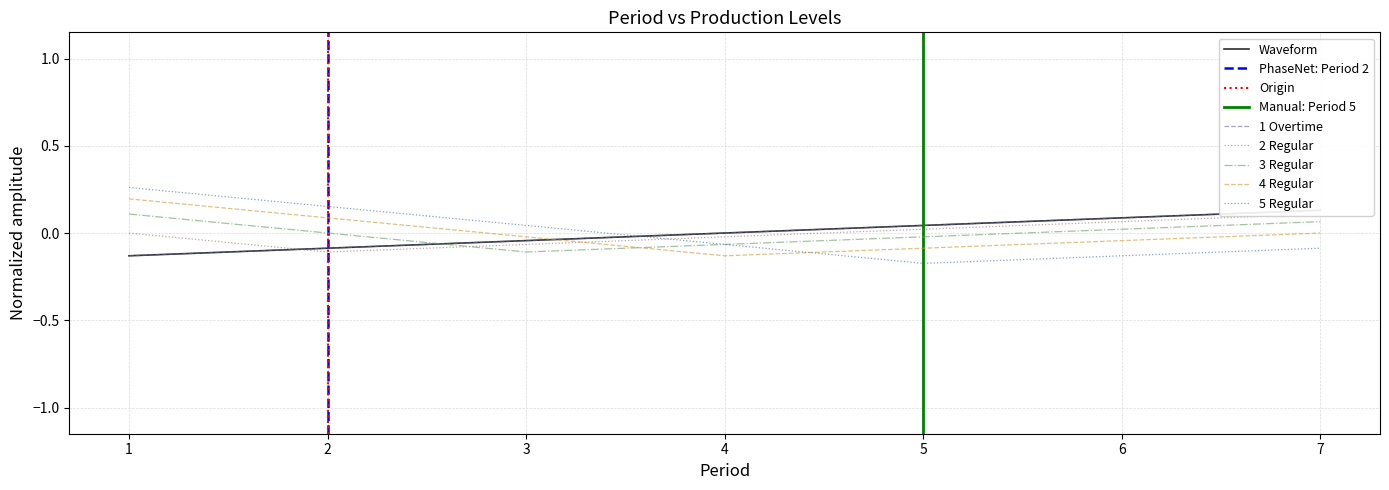

What is the total value across all series at 7?

0.3